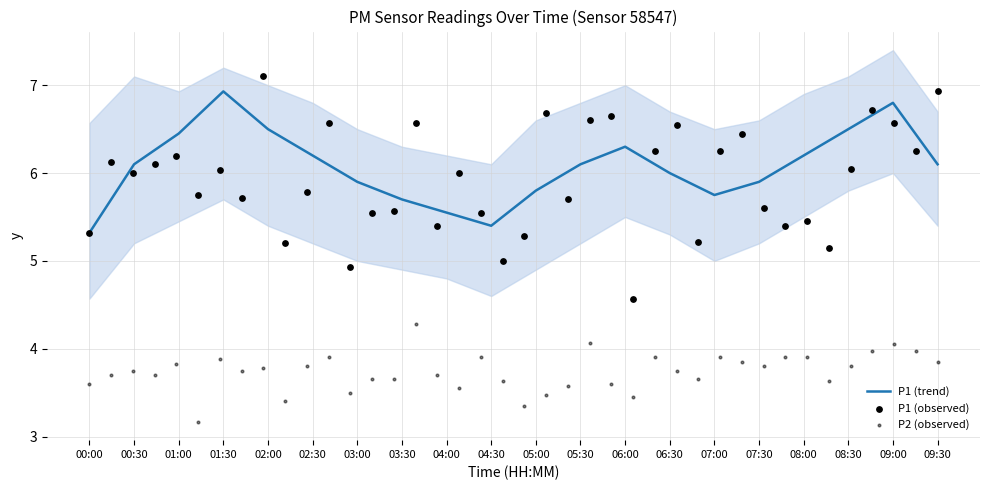

What is the change in value from 00:30 to 05:00?

-0.3